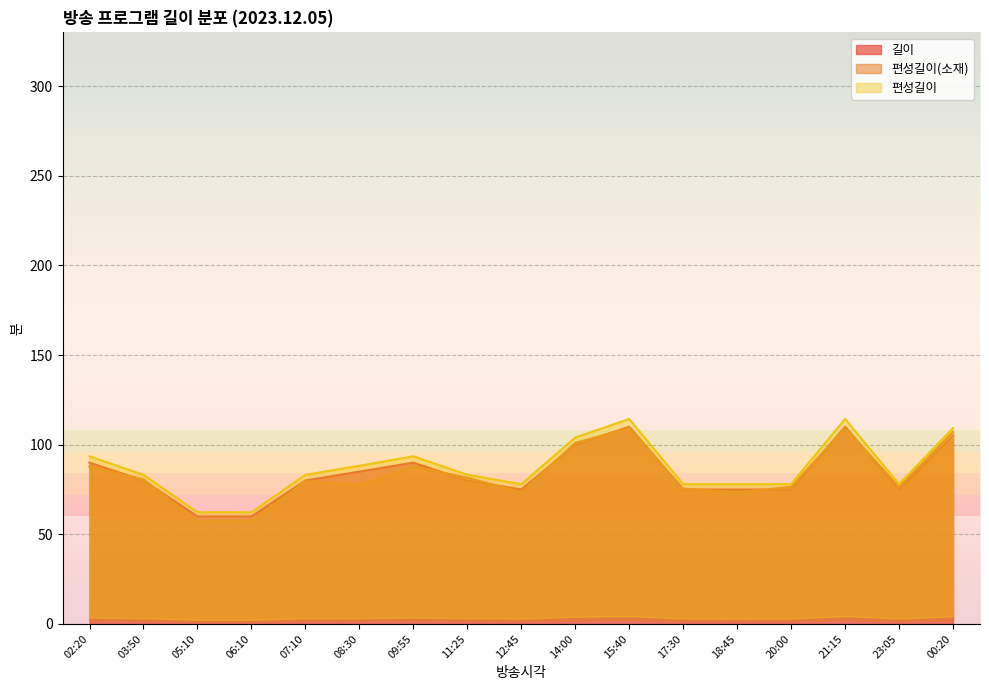

The 길이 series shows 115 at 18:45. True or false?

False